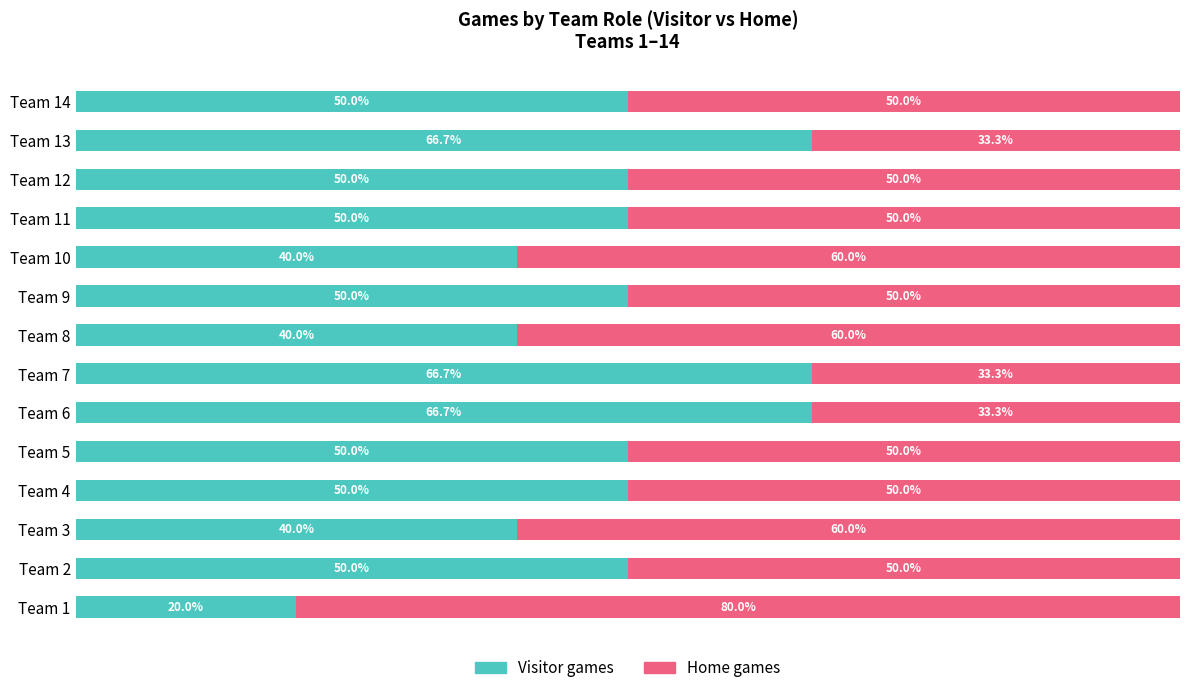

At how many categories does at least one series exceed 42?

14